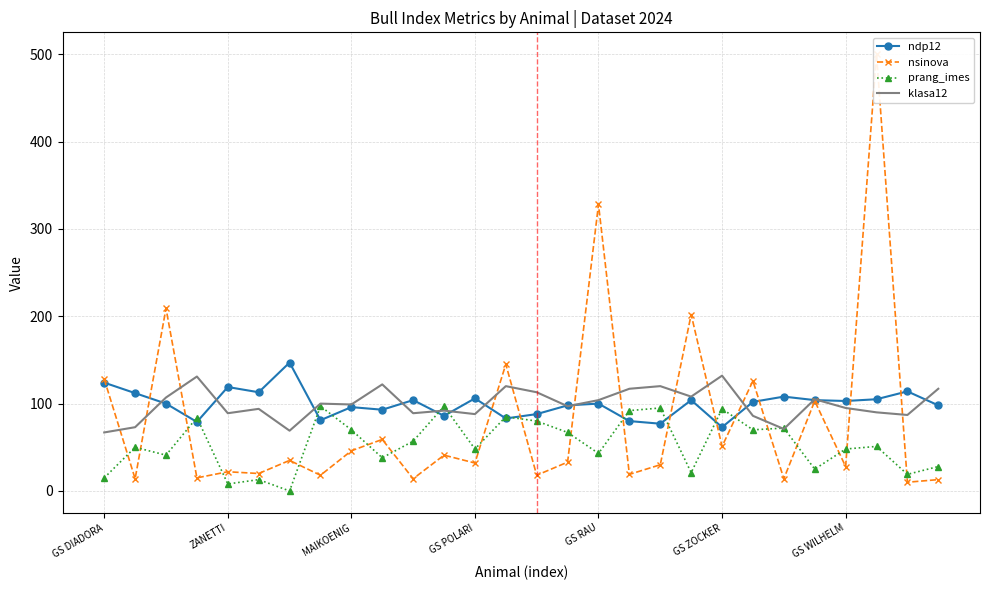

How many interior local peaks does the nsinova series have?

11